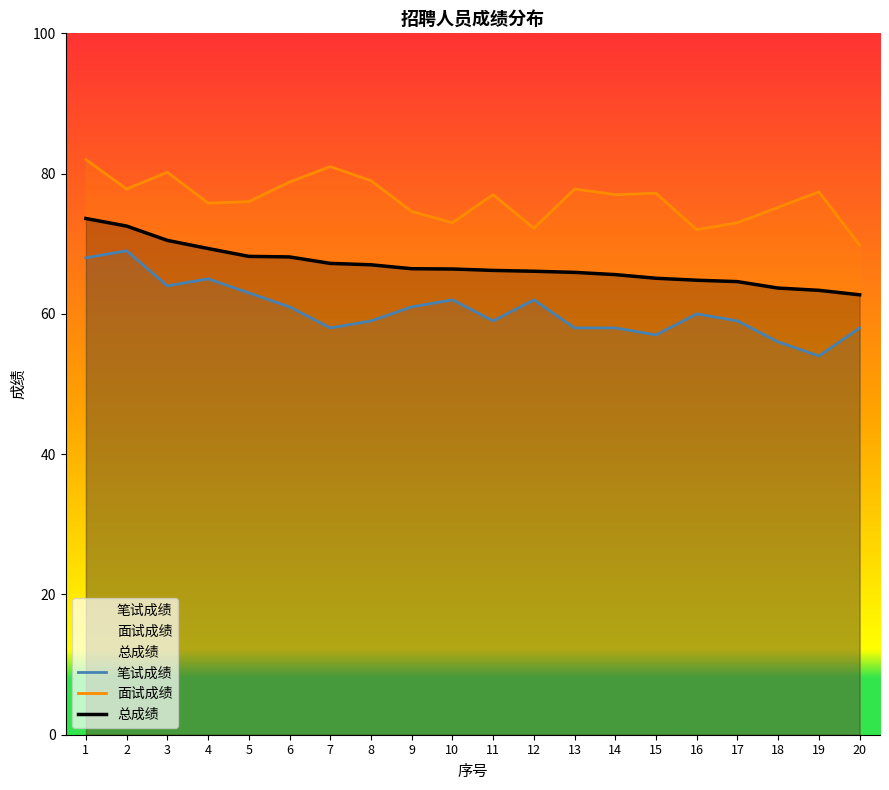

At how many categories does at least one series exceed 63?

20